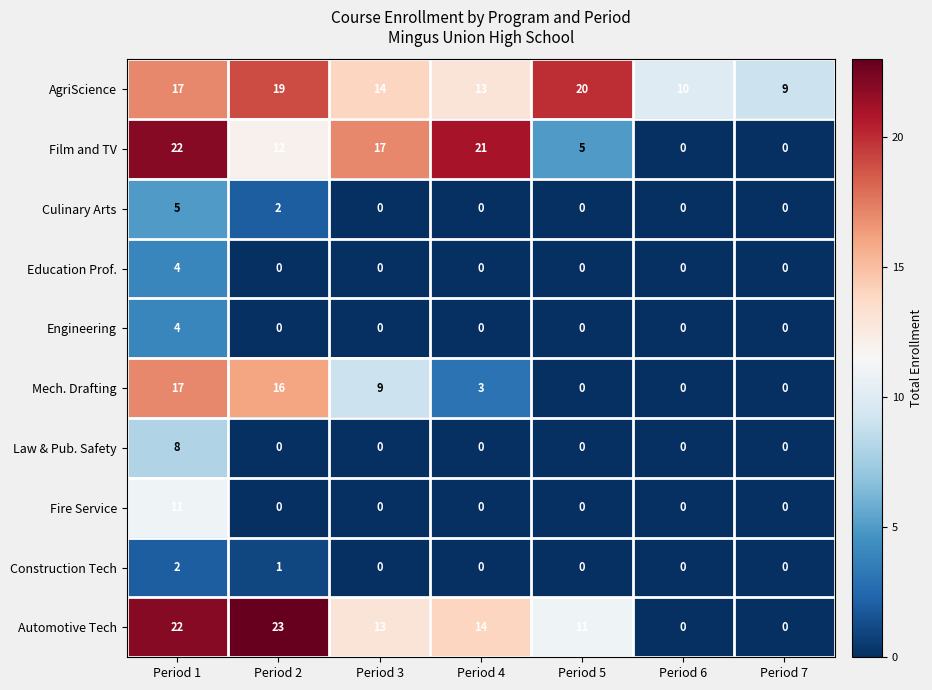

What is the average value of the AgriScience series?

15